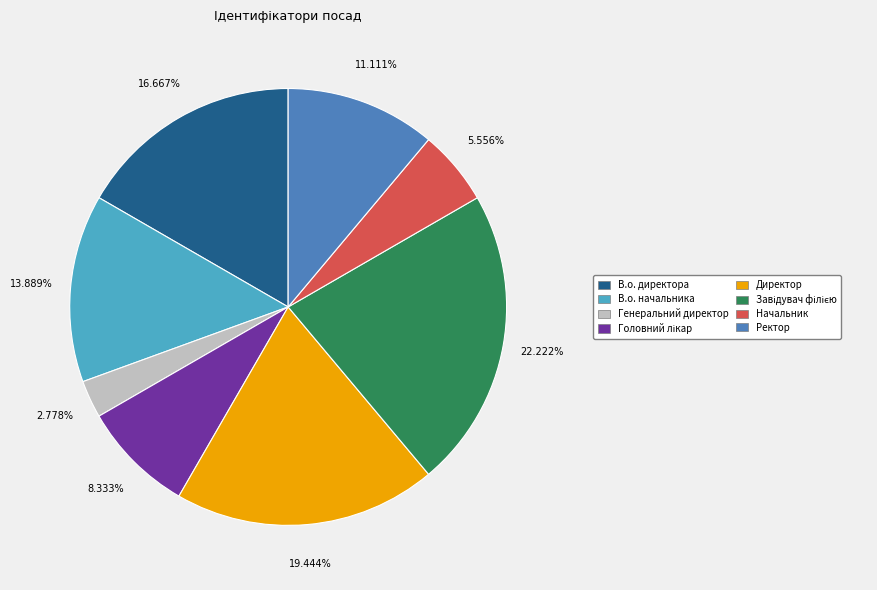

Does any single category account for the majority?

No